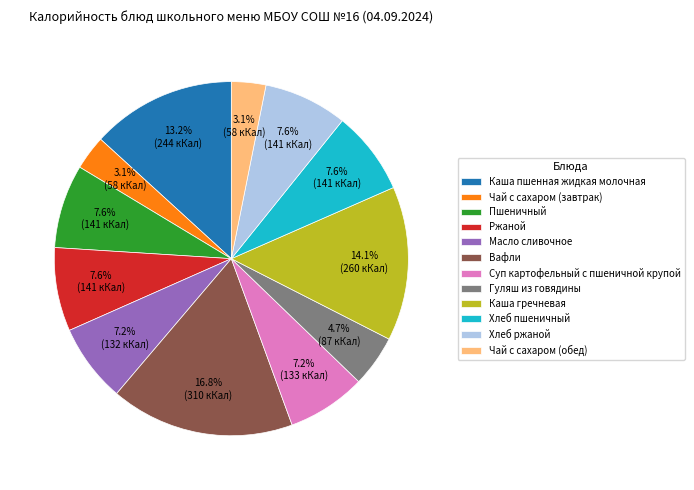

How many slices are in this pie chart?

12